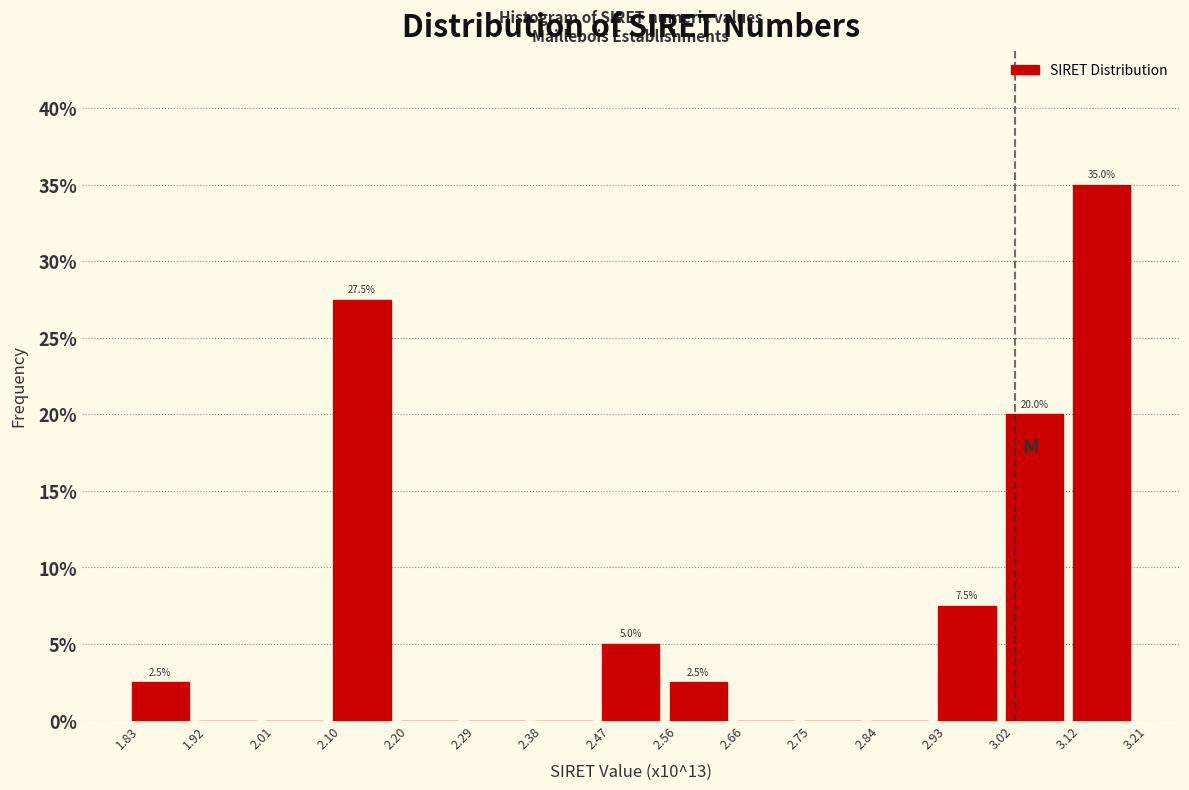

Which range on the x-axis has the tallest bar?

3.12 to 3.21